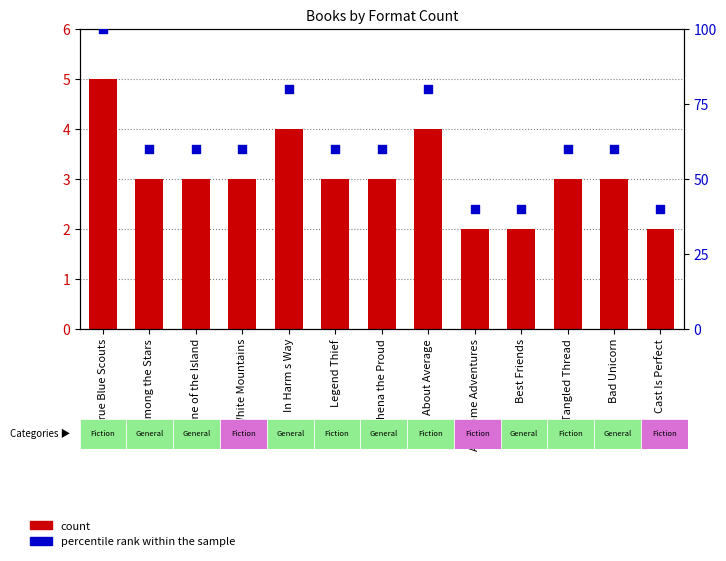

Which series has the widest spread of Y values?

percentile rank within the sample